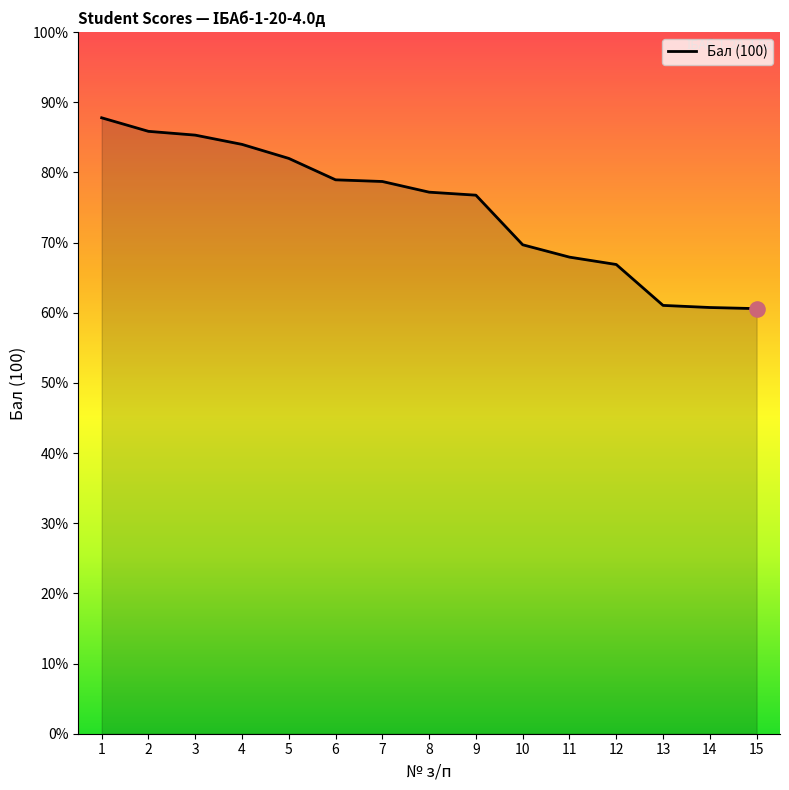

Which has a higher value, 3 or 5?

3